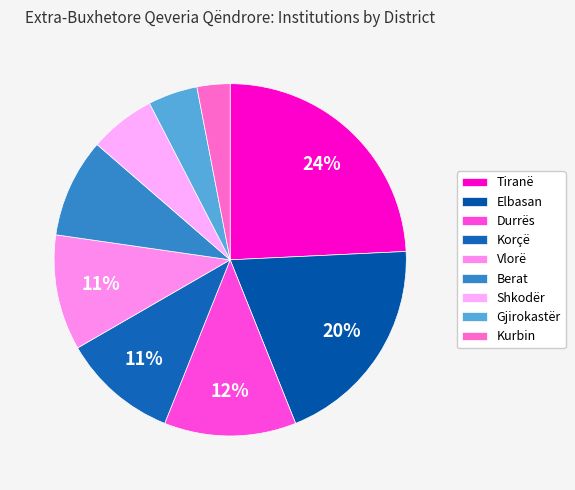

Do Shkodër and Gjirokastër together represent more than half of the pie?

No